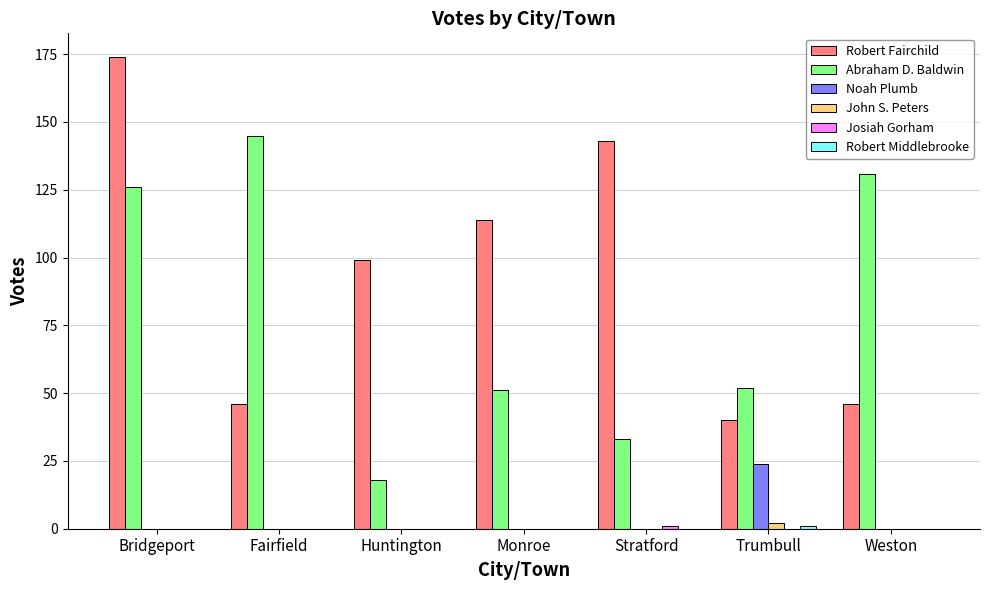

What is the highest value of the Noah Plumb series?

24